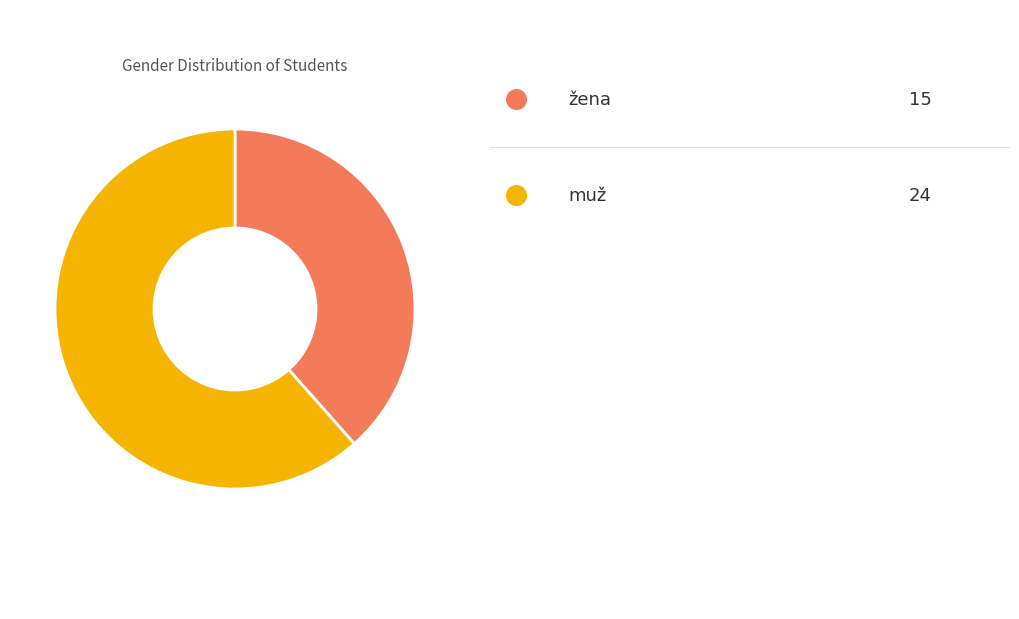

How many segments does this pie chart have?

2